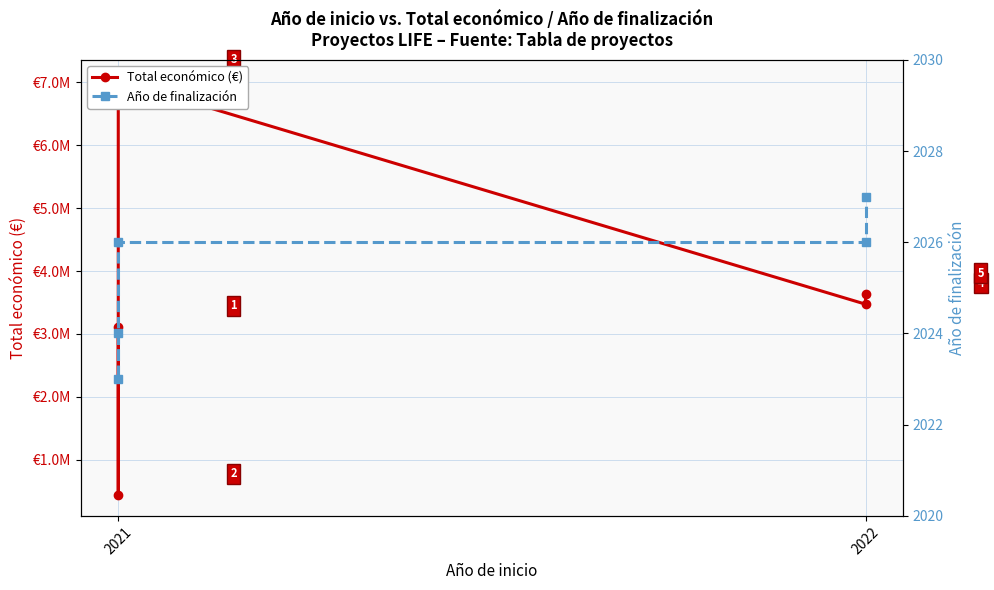

What is the lowest value of the Total económico (€) series?

433202